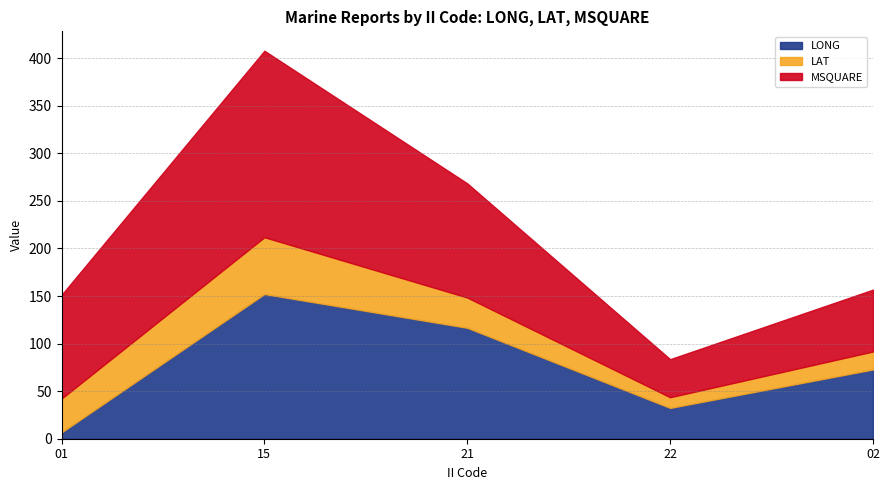

Where does the MSQUARE series first go above 109?

15